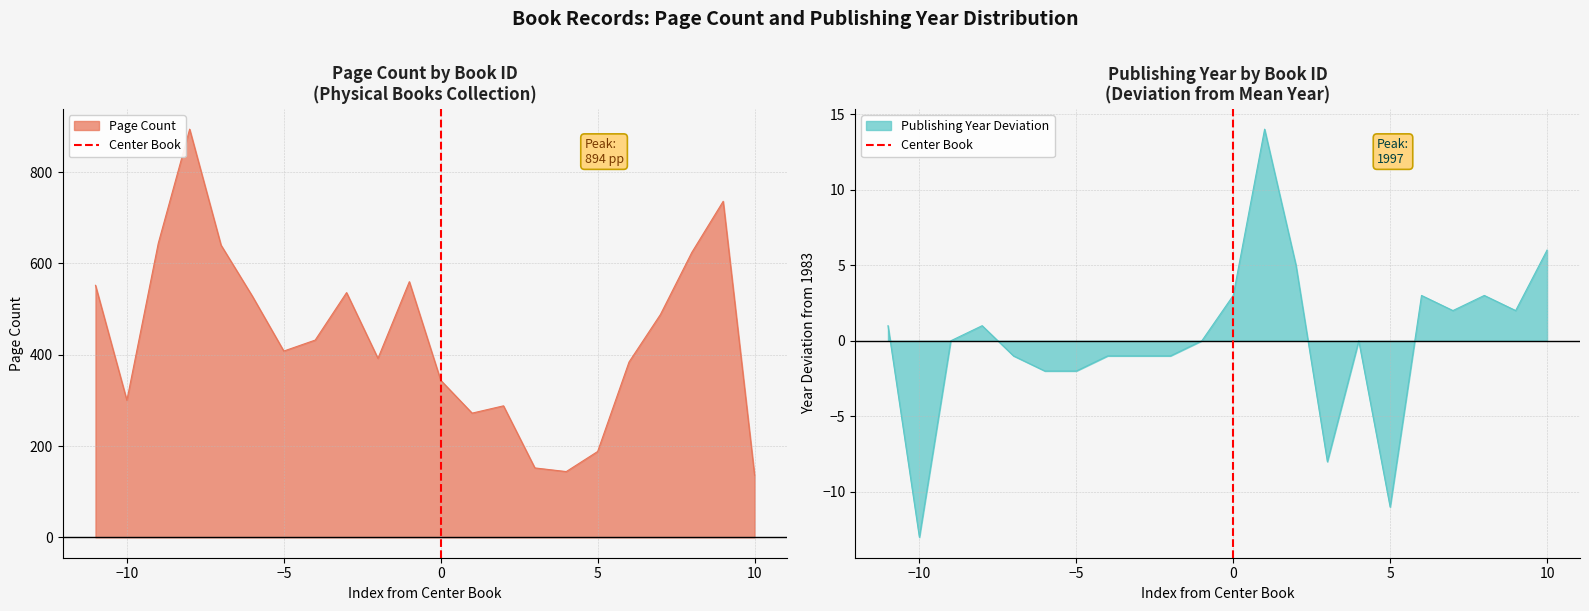

True or false: pageCount and publishingYear cross at least once.

False